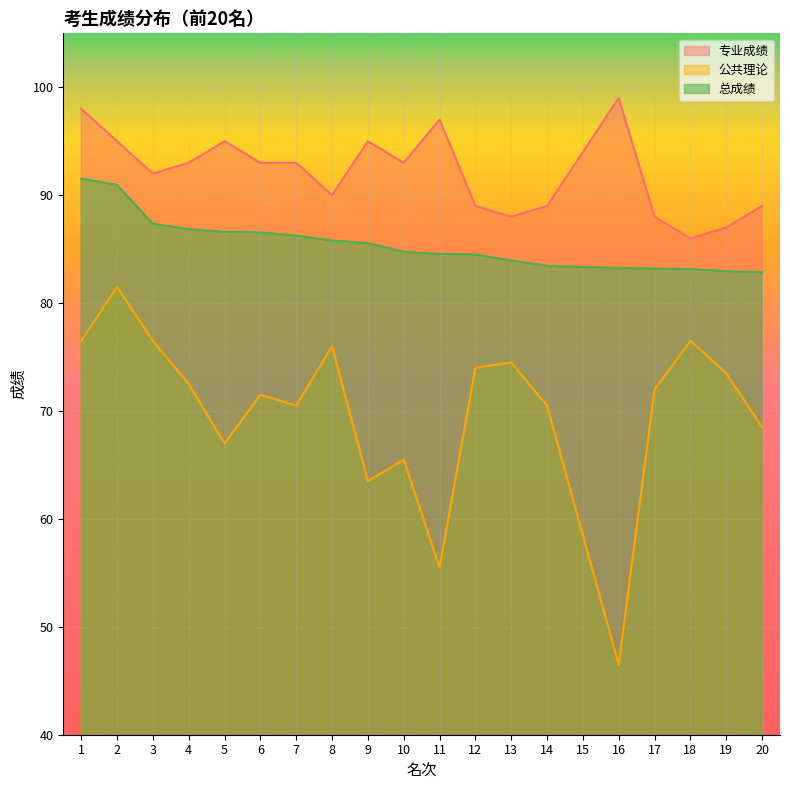

Rank the categories by 专业成绩 value from highest to lowest.

16, 1, 11, 2, 5, 9, 15, 4, 6, 7, 10, 3, 8, 12, 14, 20, 13, 17, 19, 18